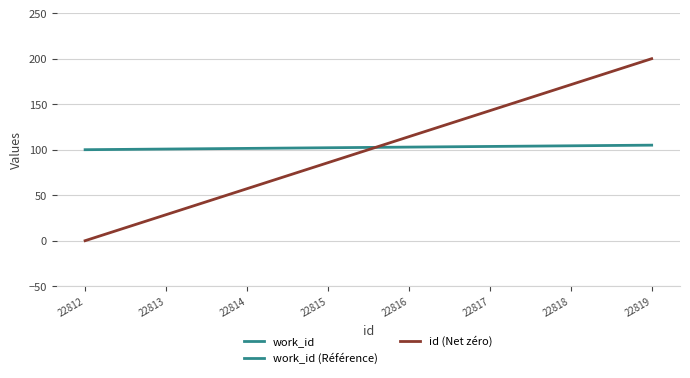

What is the average value of the work_id (Référence) series?

102.5